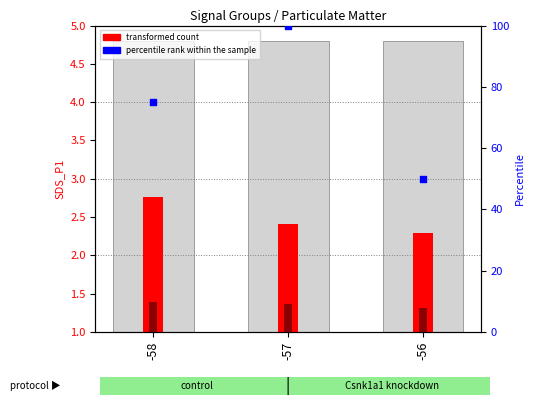

At which category is the sum across all series the highest?

-57